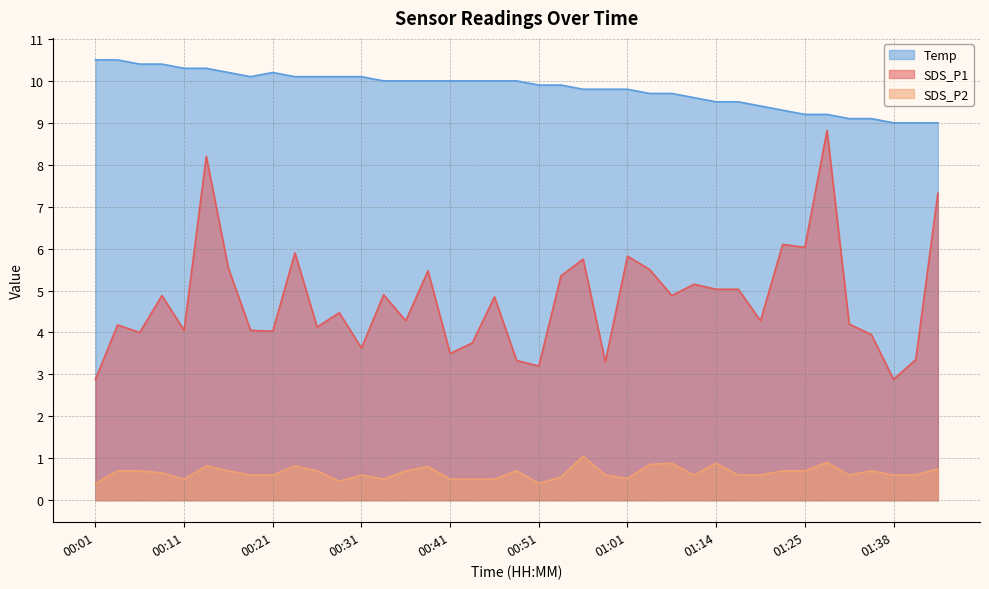

List the series in order of their peak value, lowest first.

SDS_P2, SDS_P1, Temp